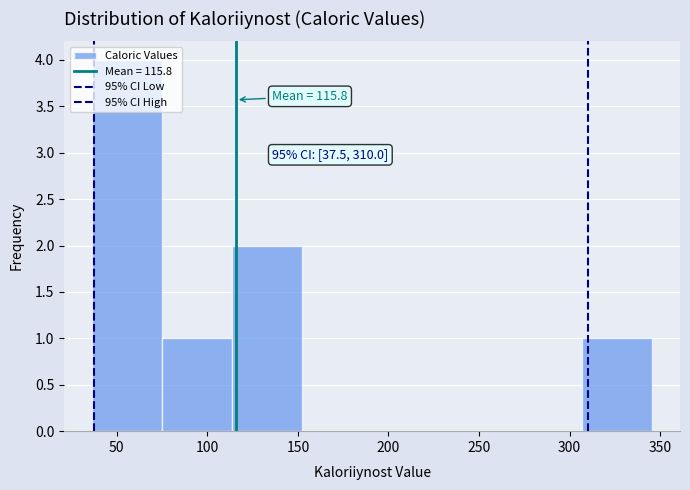

Which range on the x-axis has the tallest bar?

35 to 75